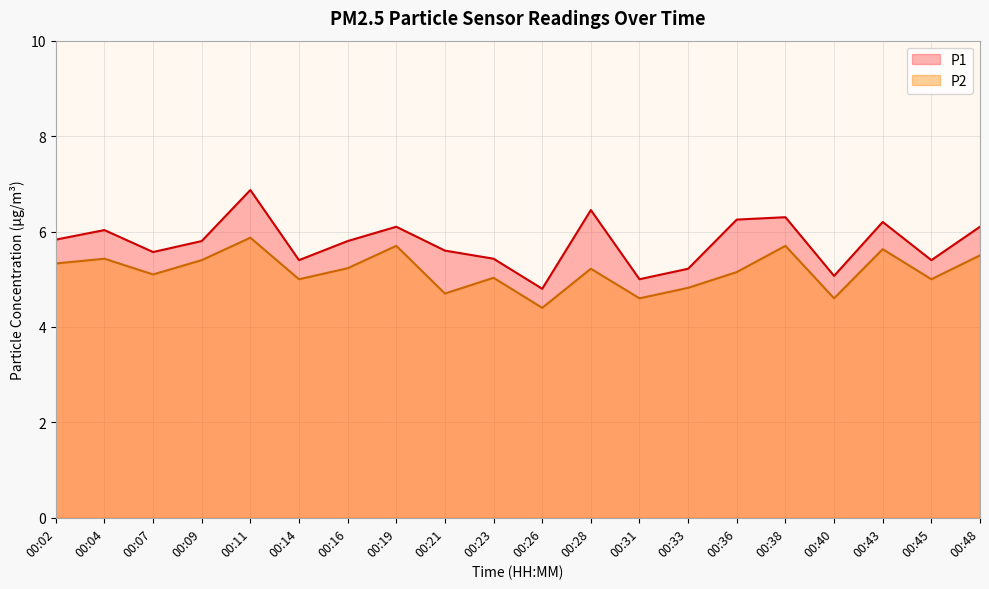

What is the greatest value displayed?

6.9